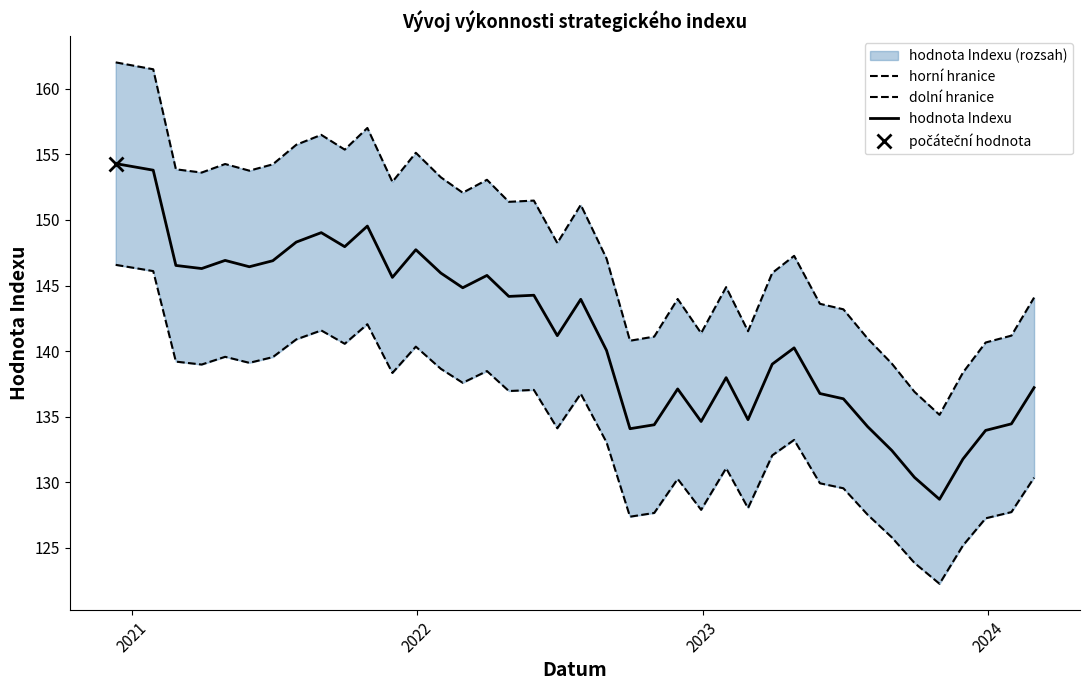

What is the highest value of the hodnota Indexu series?

154.3